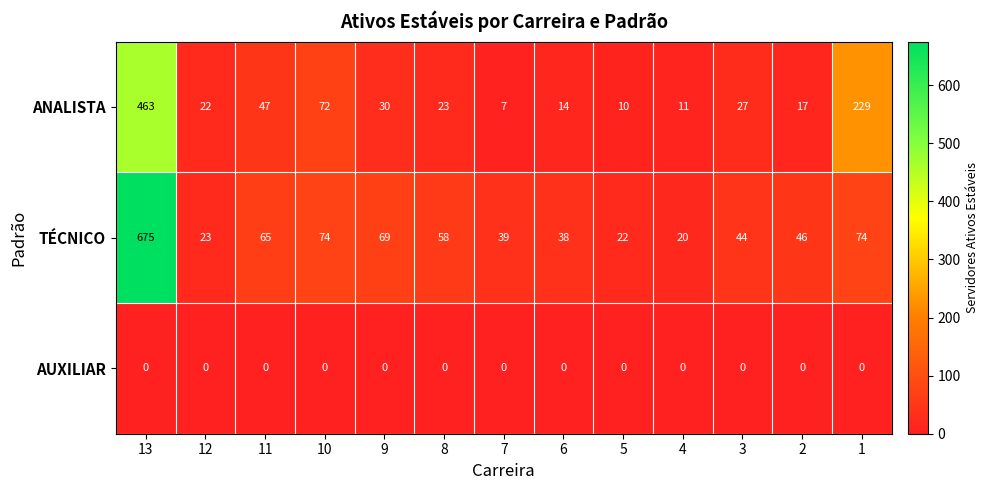

What is the approximate value of ANALISTA at 10, to the nearest 10?

70